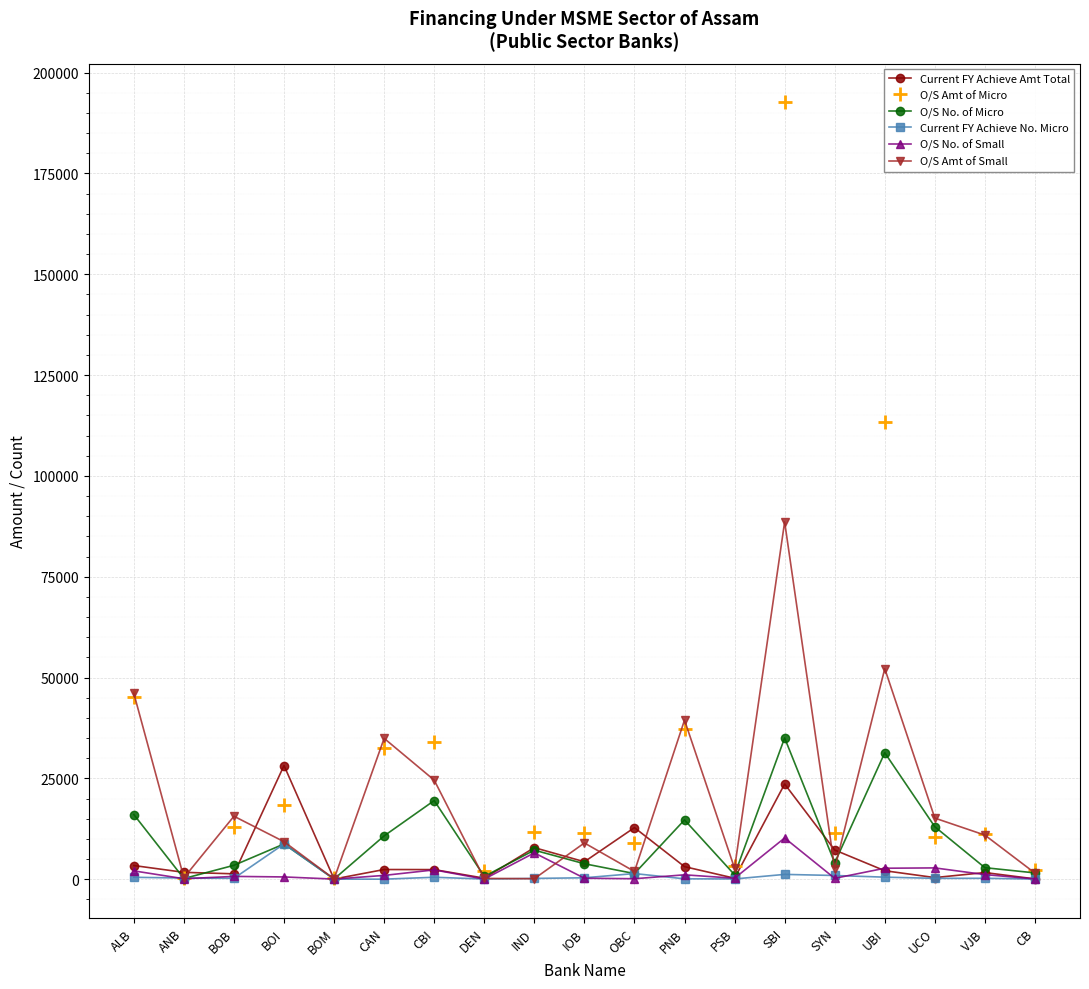

Which series has the largest range (max minus min)?

O/S Amt of Micro